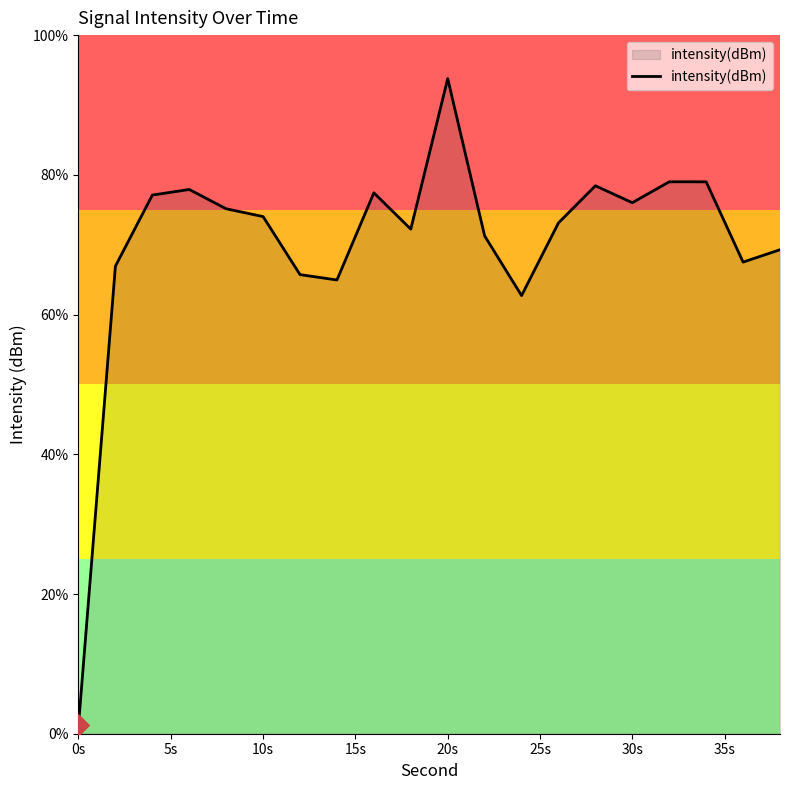

What is the difference between the maximum and minimum values?

92.6